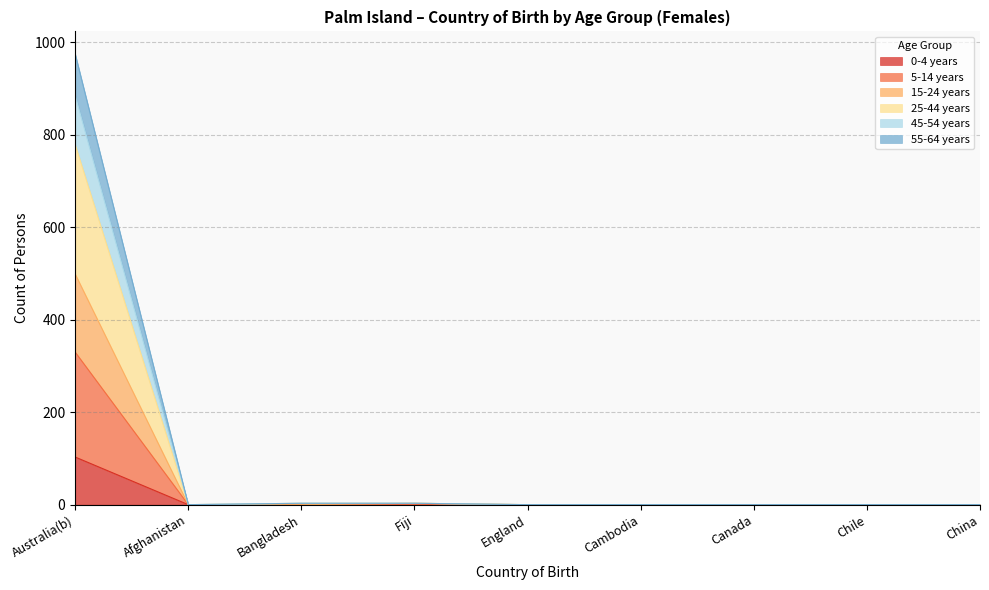

At which category does 15-24 years reach its first local peak?

Fiji